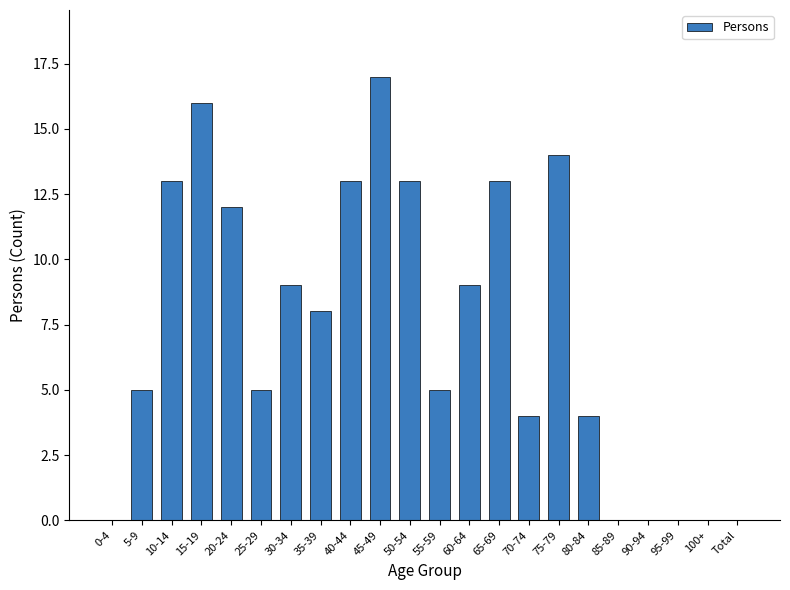

Which category has the highest value across all series?

45-49